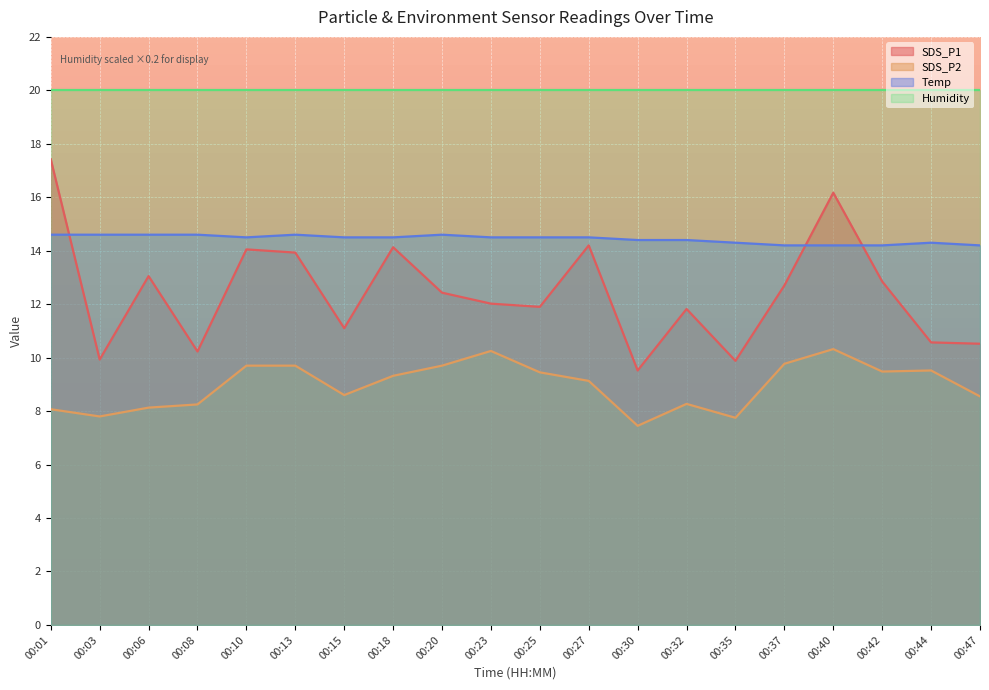

What are all the series names shown in the legend?

SDS_P1, SDS_P2, Temp, Humidity